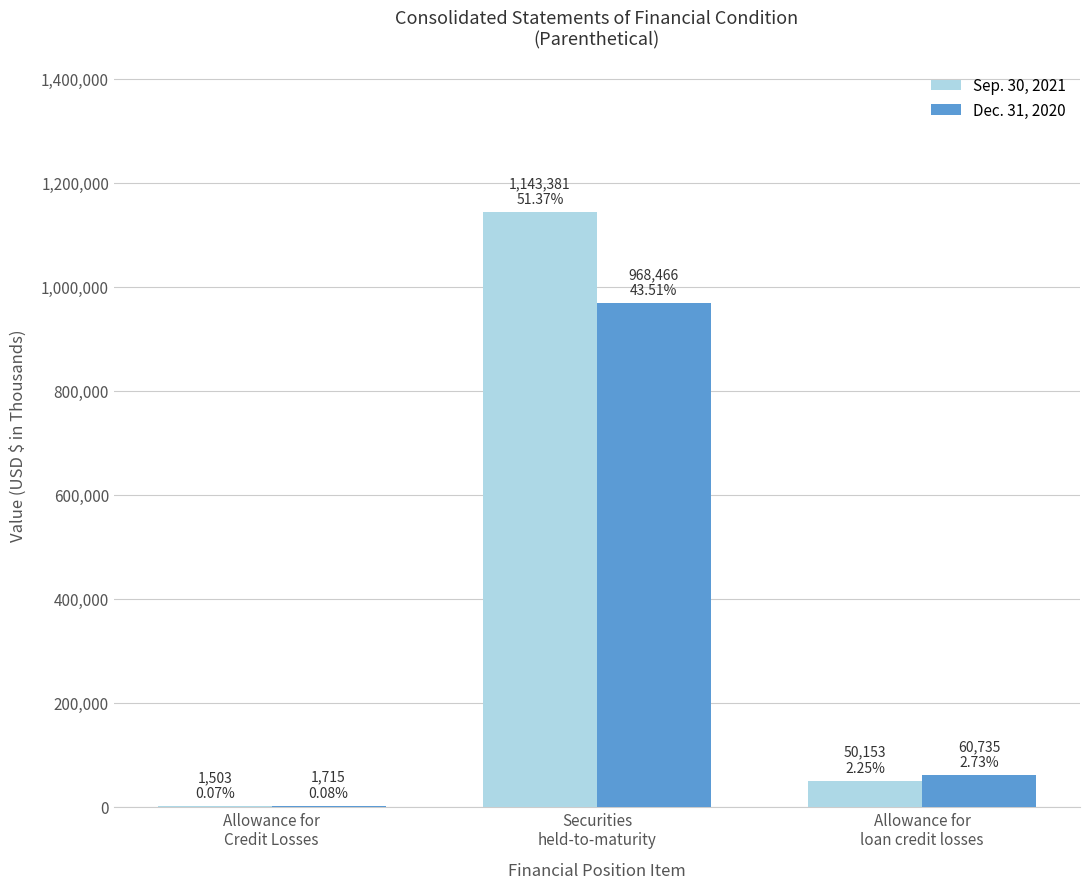

Which category has the highest value across all series?

Securities
held-to-maturity